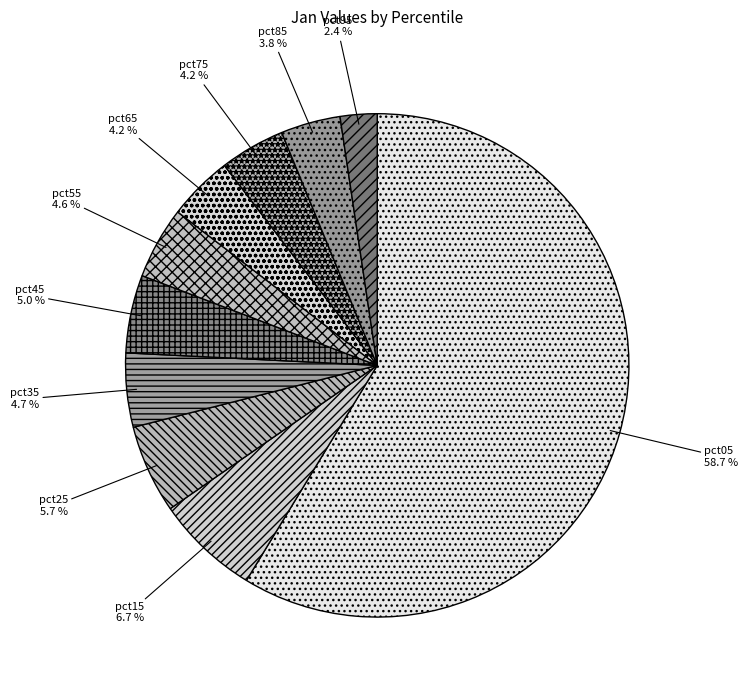

Is the sum of pct85 and pct95 greater than half?

No